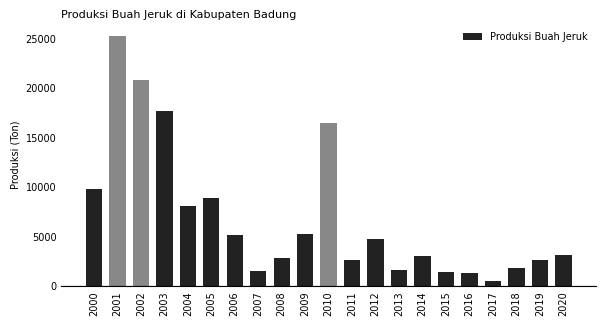

The value at 2002 is 34960. True or false?

False